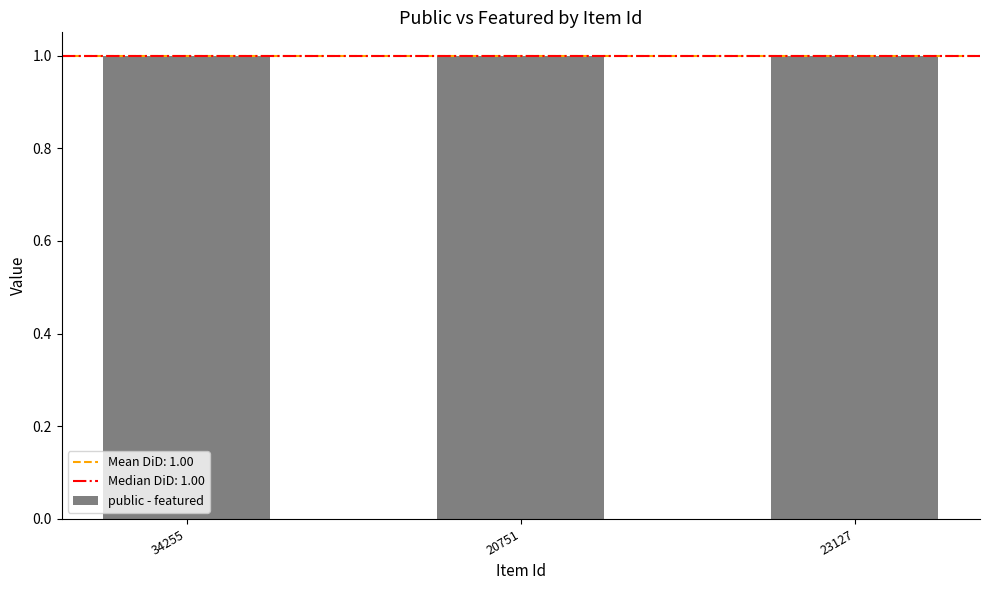

At which label is featured closest to 0?

34255